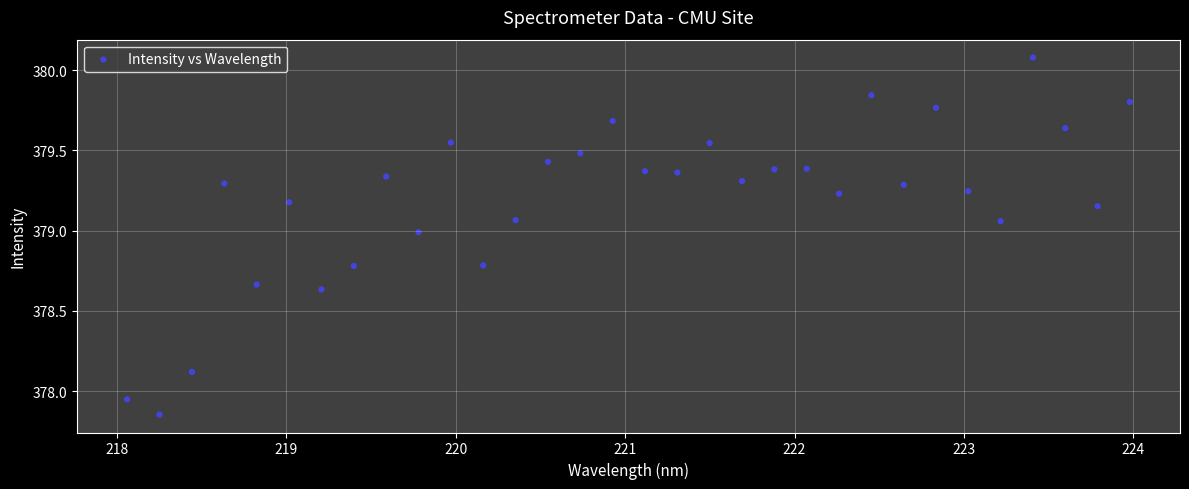

What is the range of X values (max minus min)?

5.9